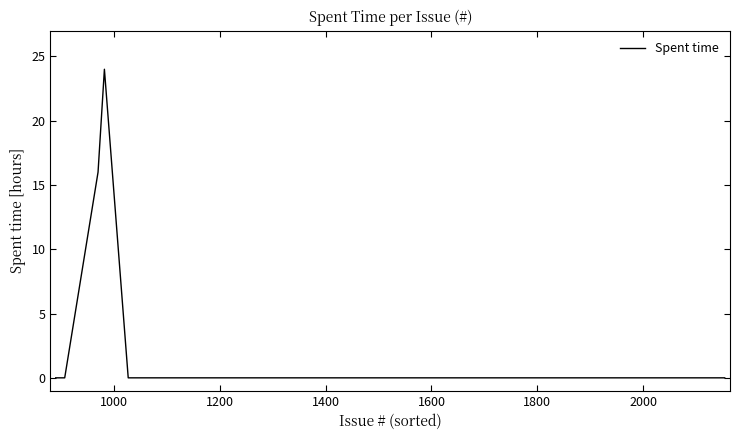

What is the greatest value displayed?

24